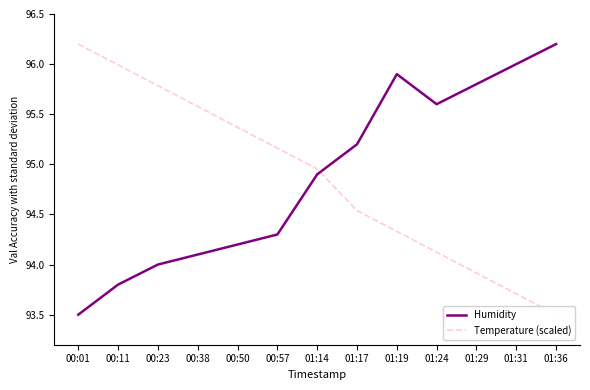

What position from the left is 00:01?

1